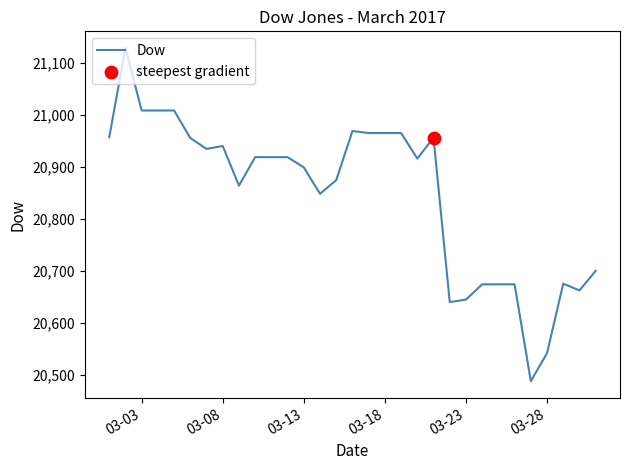

What is the difference between the maximum and minimum values?

640.6